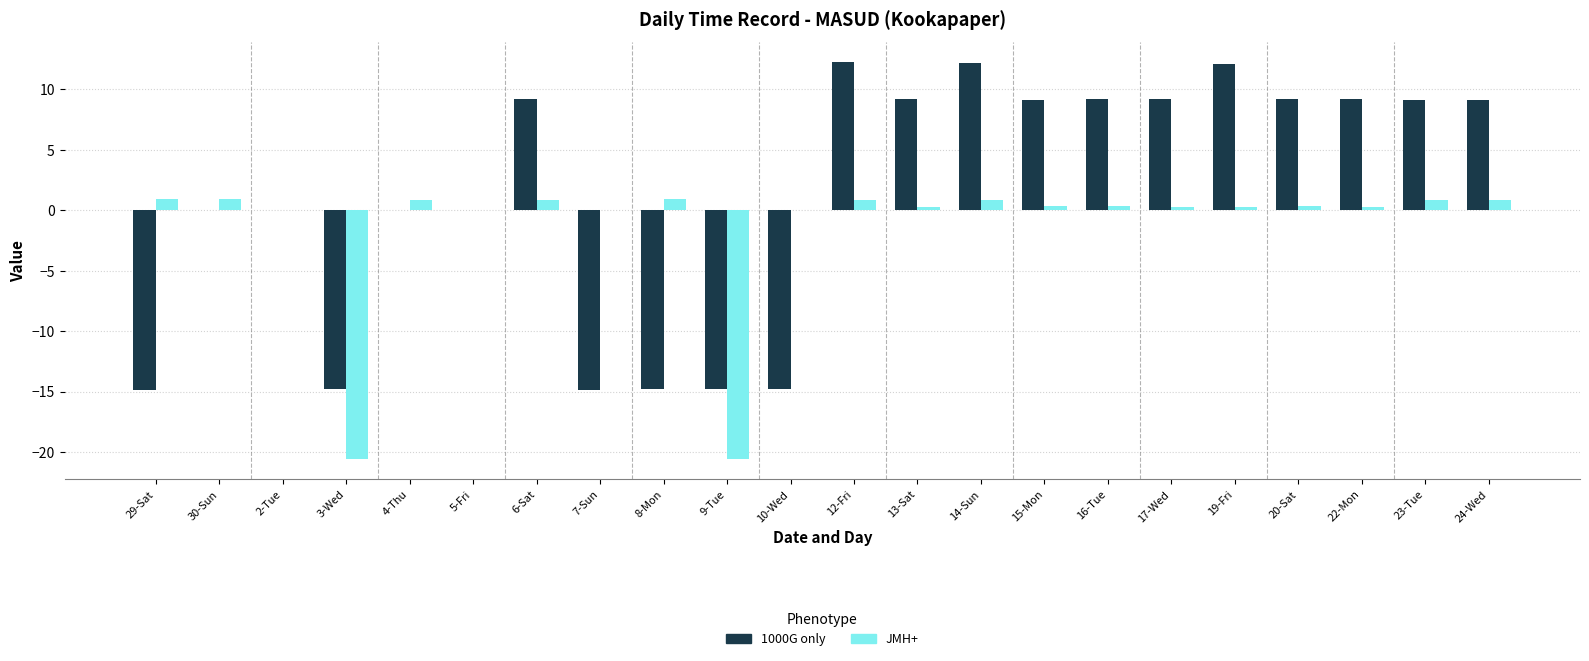

What is the sum of all 1000G only values?

30.0